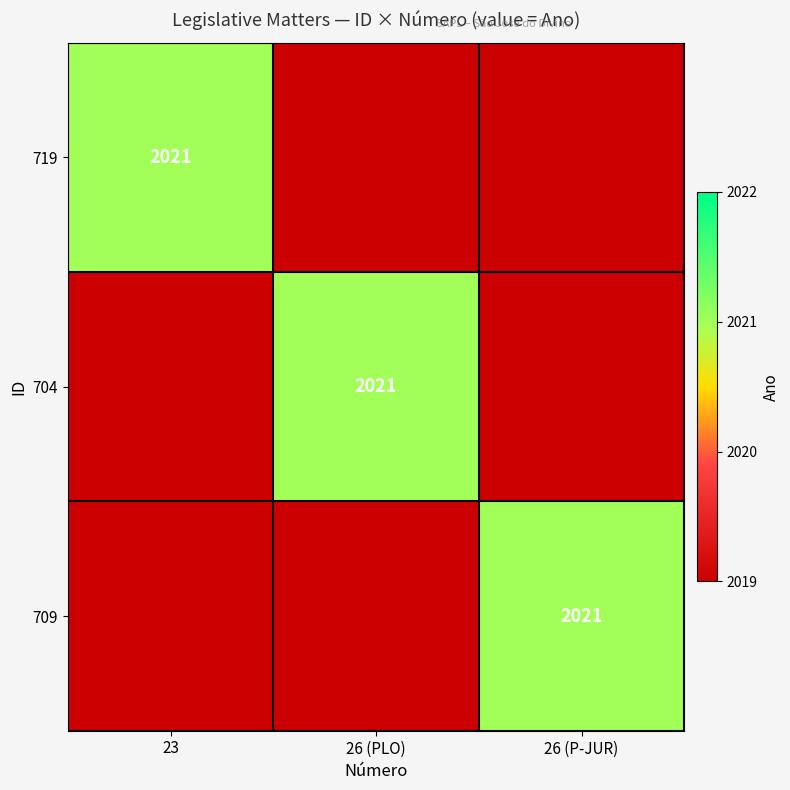

The 704 series shows 2021 at 26 (PLO). True or false?

True